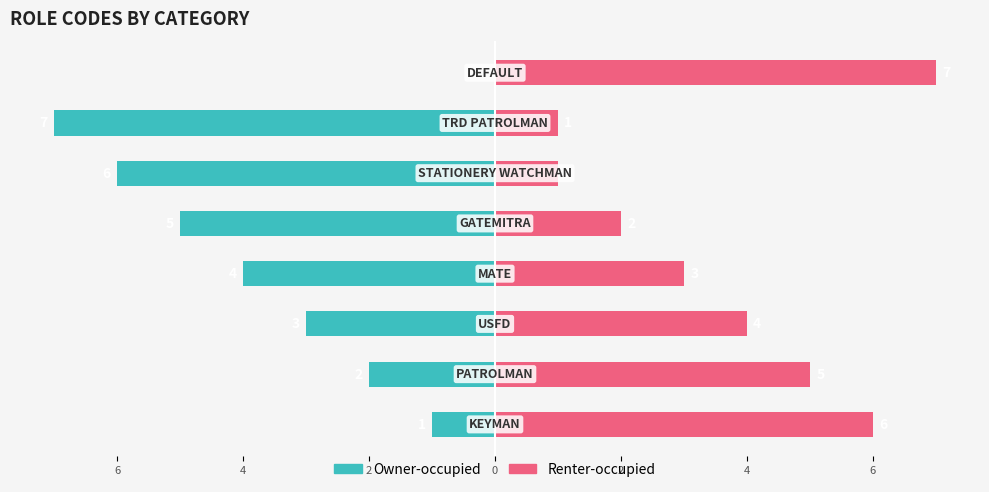

How many distinct data groups are displayed?

2